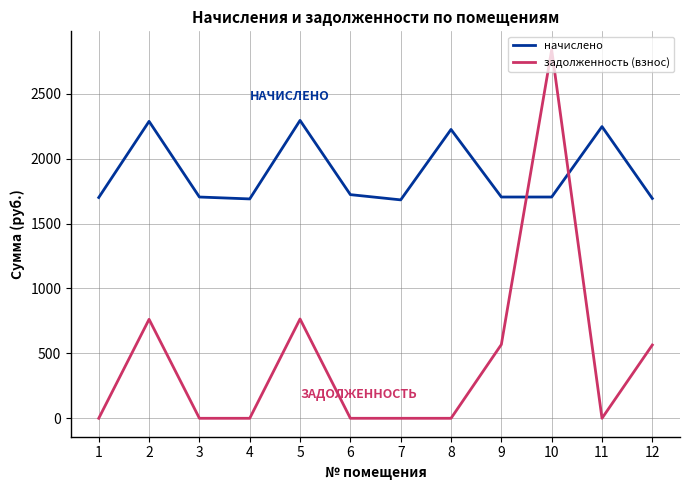

What is the maximum value for задолженность (взнос)?

2839.2